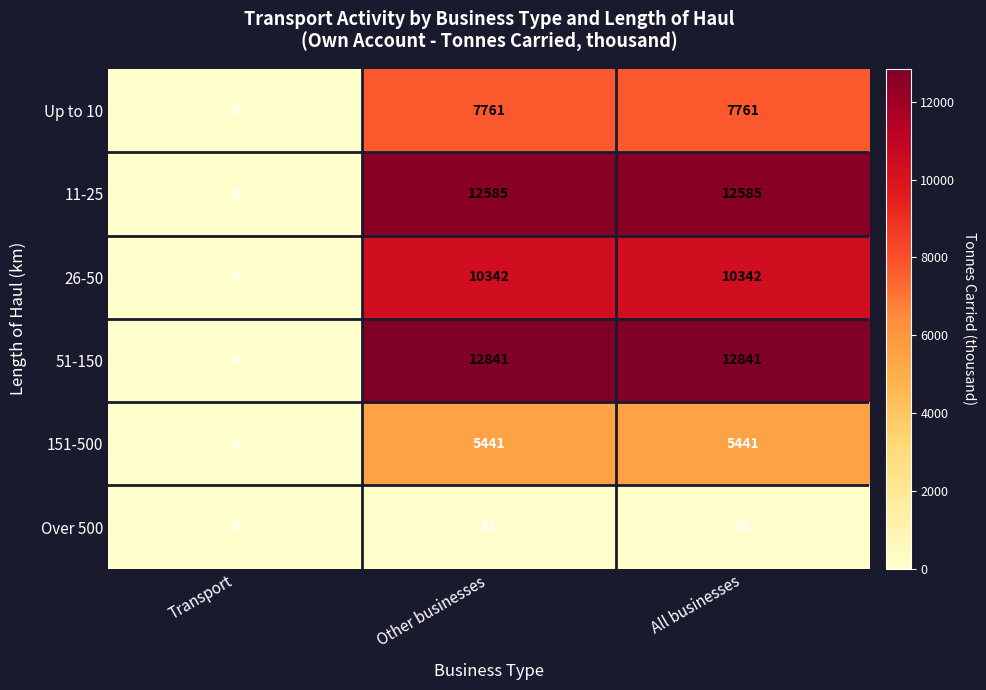

At how many categories does at least one series exceed 6013?

2